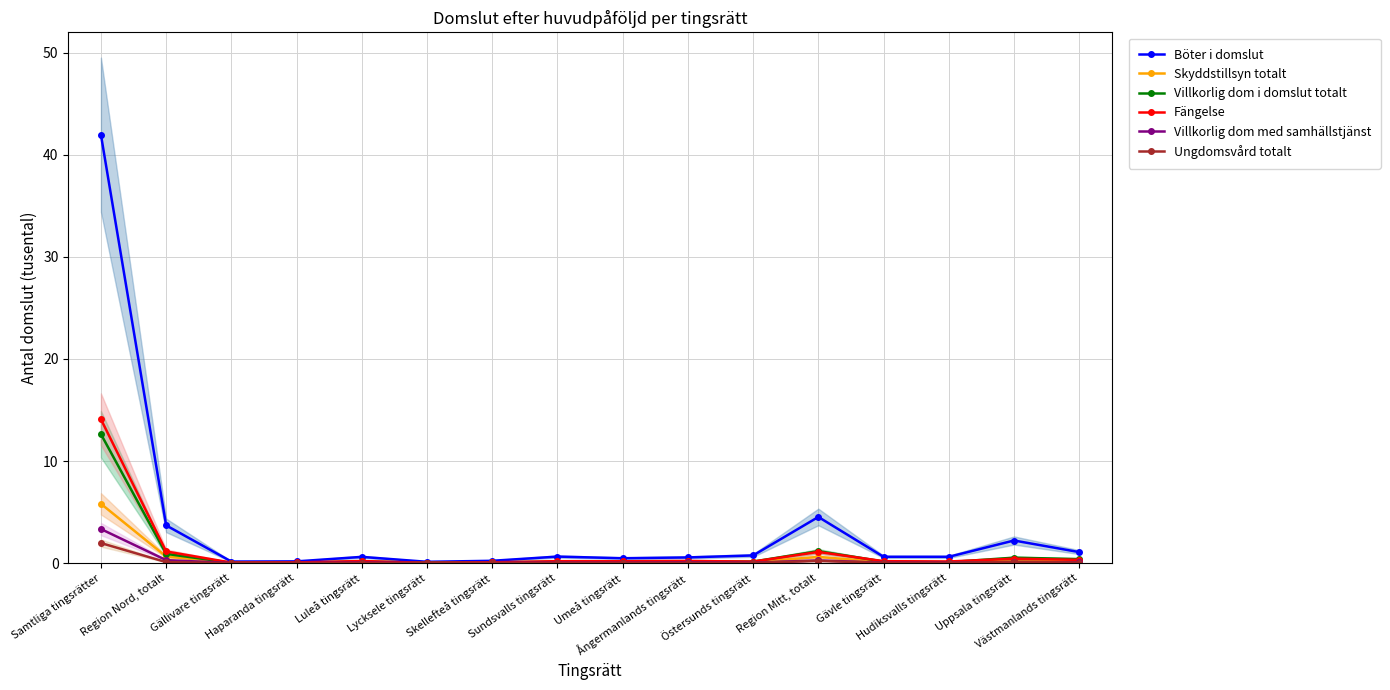

What is the label of the 4th point from the left?

Haparanda tingsrätt